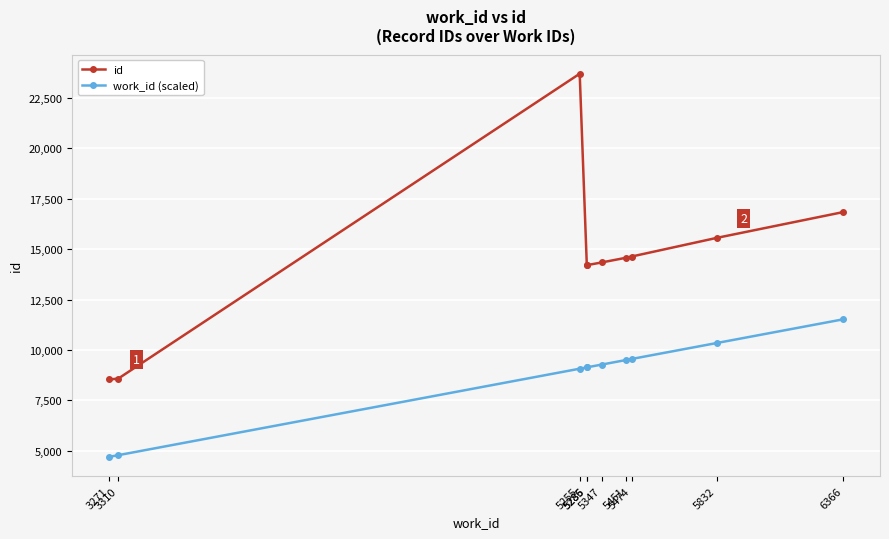

What is the value of the id point at the 3rd from the left?

23699.0